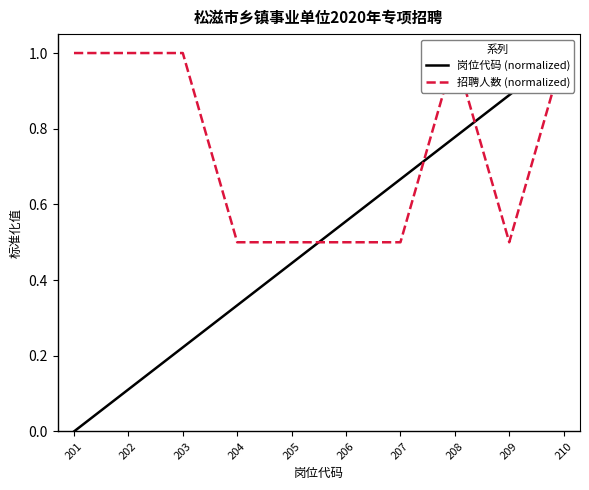

Reading right to left, list all the values displayed in this chart.

岗位代码 (normalized): 1.0	0.9	0.8	0.7	0.6	0.4	0.3	0.2	0.1	0.0
招聘人数 (normalized): 1.0	0.5	1.0	0.5	0.5	0.5	0.5	1.0	1.0	1.0